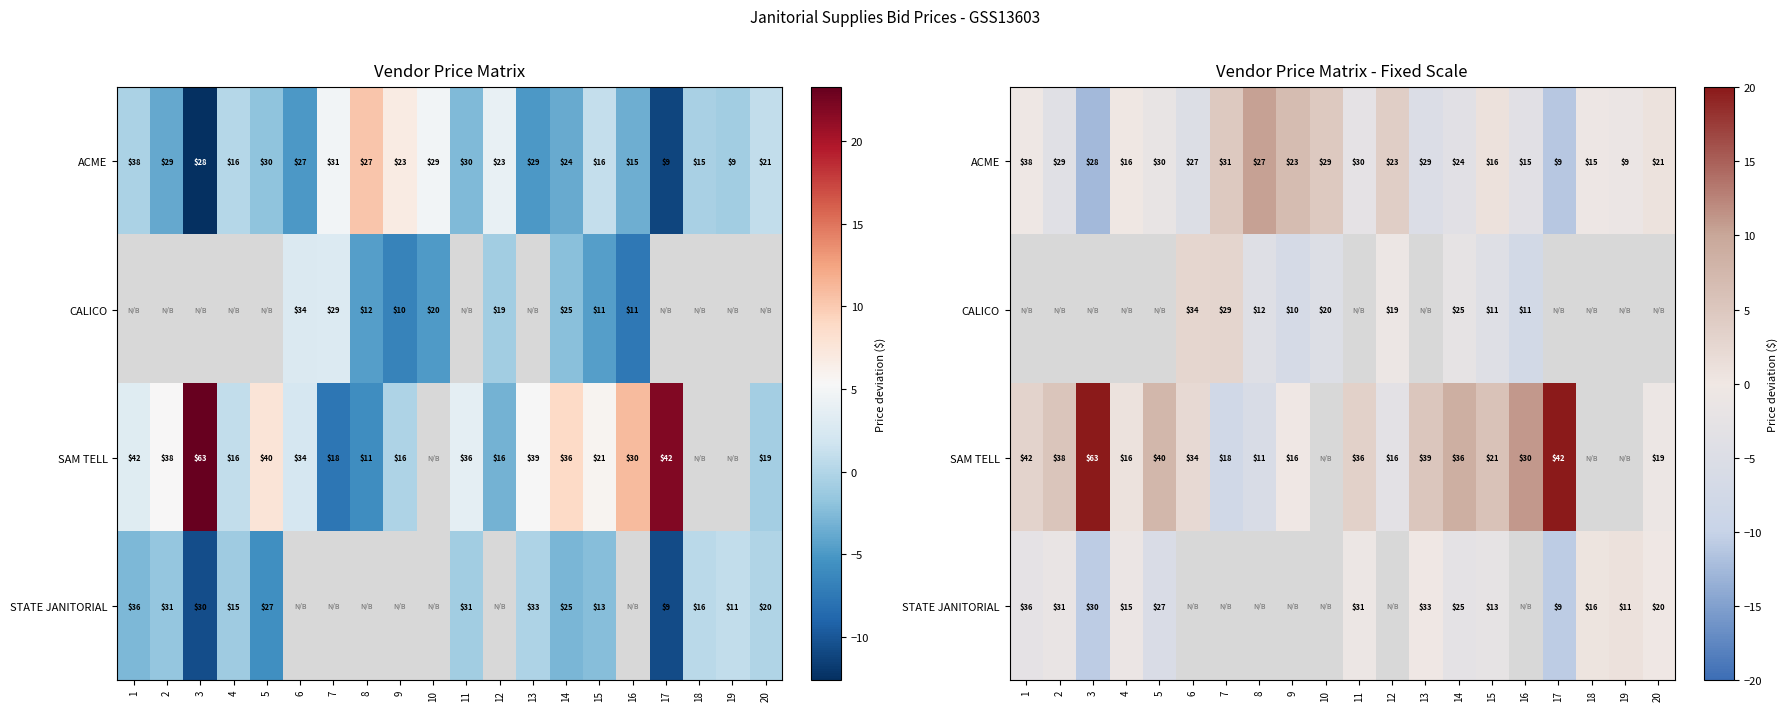

How many positive values does the SAM TELL series have?

12